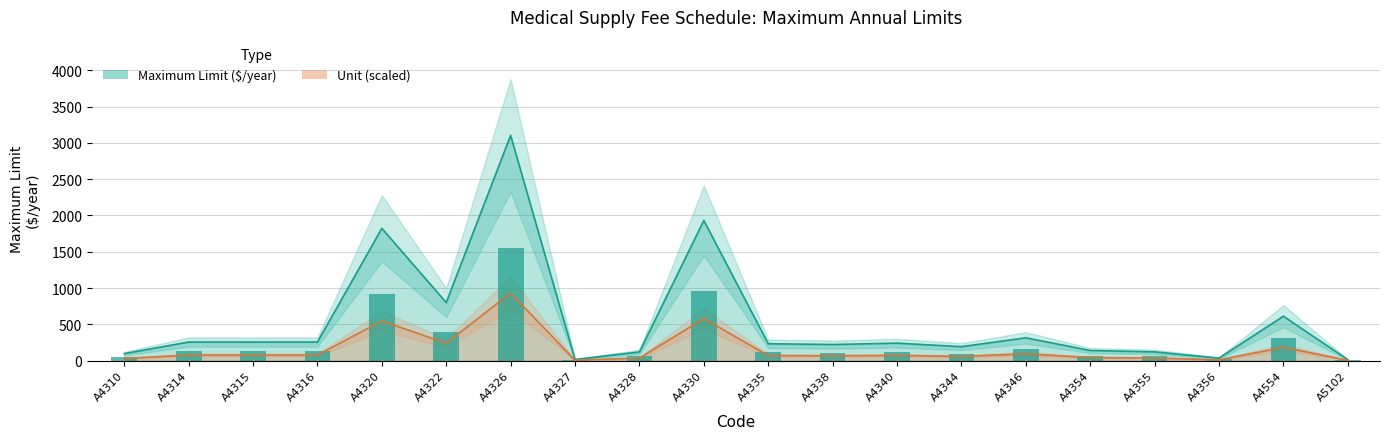

Reading left to right, transcribe all the data shown in this chart.

96.7	256.1	256.1	256.1	1822.8	799.8	3102.5	16.1	120.0	1930.7	232.8	221.8	240.8	192.2	314.3	139.7	121.0	34.9	612.0	13.4